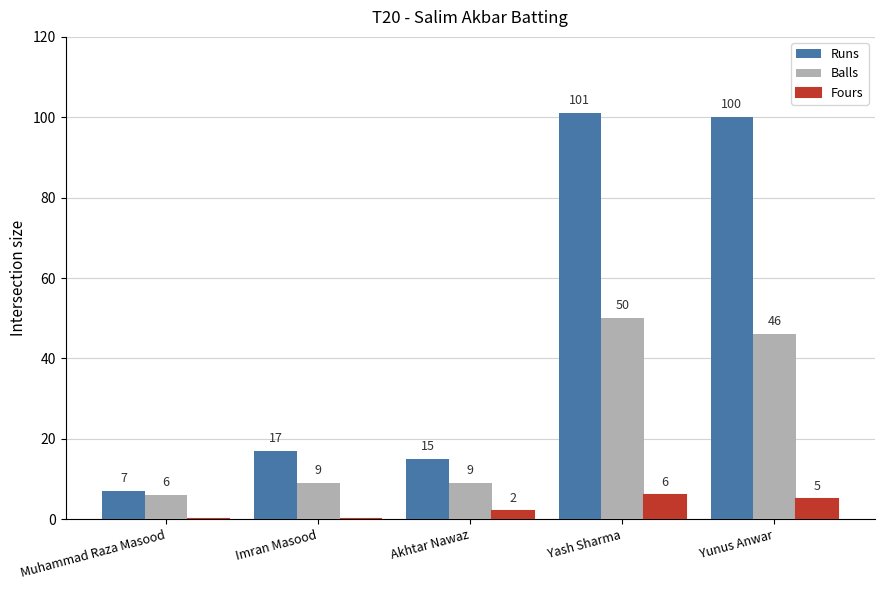

How many categories are shown in the chart?

5